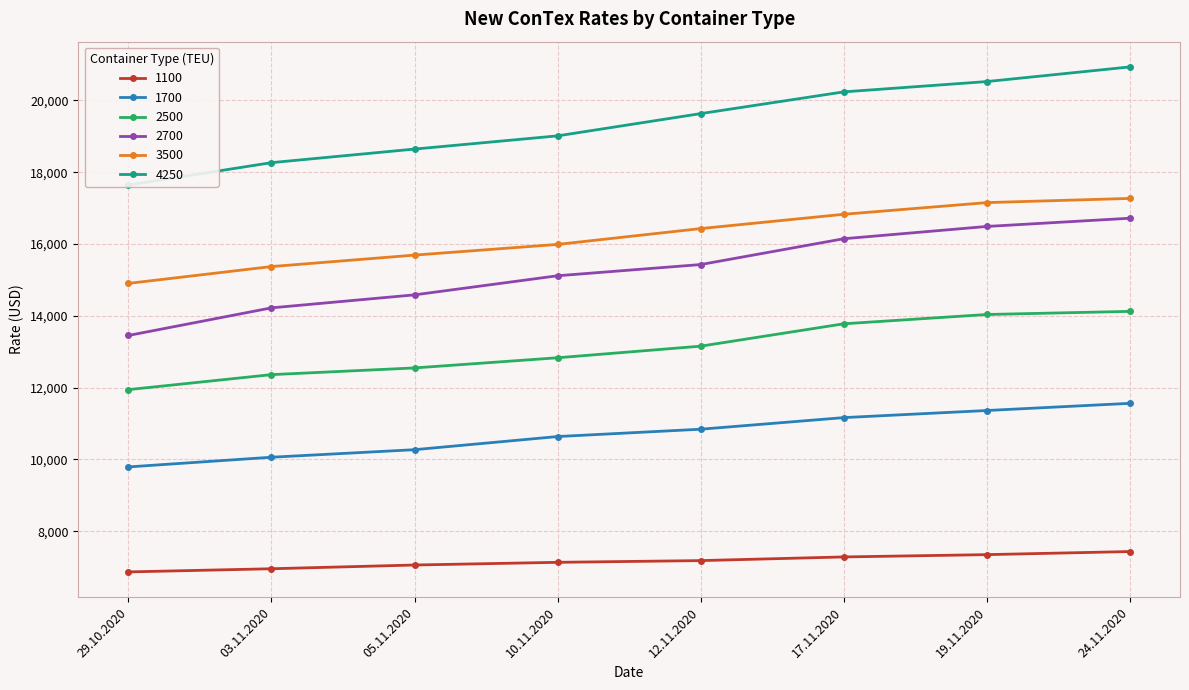

Reading left to right, extract all data points from this chart.

1100: 6869	6957	7061	7136	7184	7286	7350	7436
1700: 9793	10063	10273	10639	10843	11166	11364	11564
2500: 11946	12363	12550	12833	13156	13779	14038	14125
2700: 13454	14223	14585	15117	15429	16148	16490	16719
3500: 14904	15373	15692	15990	16431	16829	17154	17271
4250: 17643	18267	18645	19013	19633	20238	20525	20933